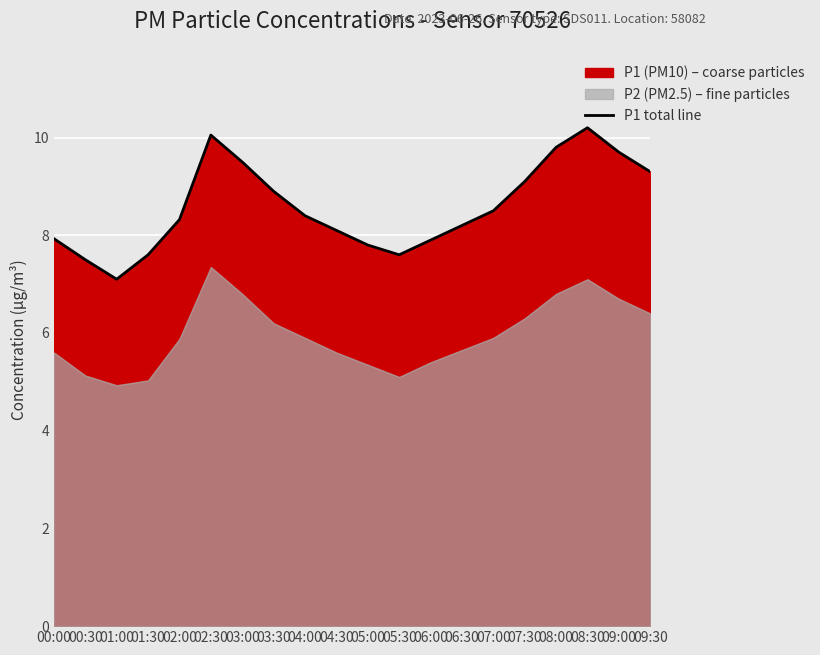

The chart shows a value of 2.2 at 08:00. True or false?

False